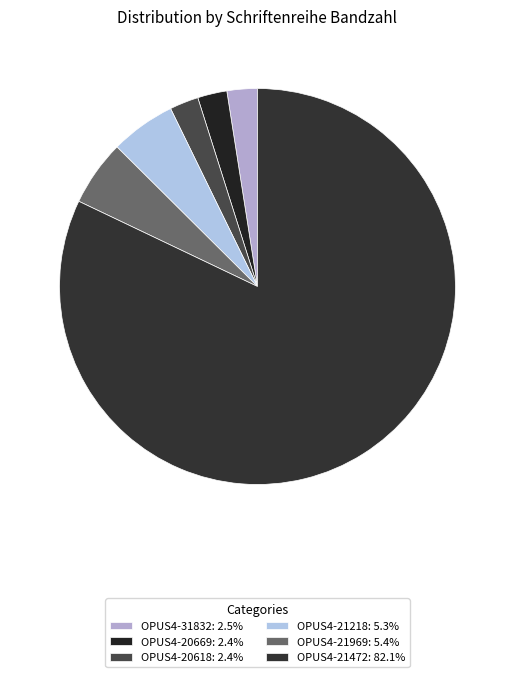

Count the number of slices in the pie.

6